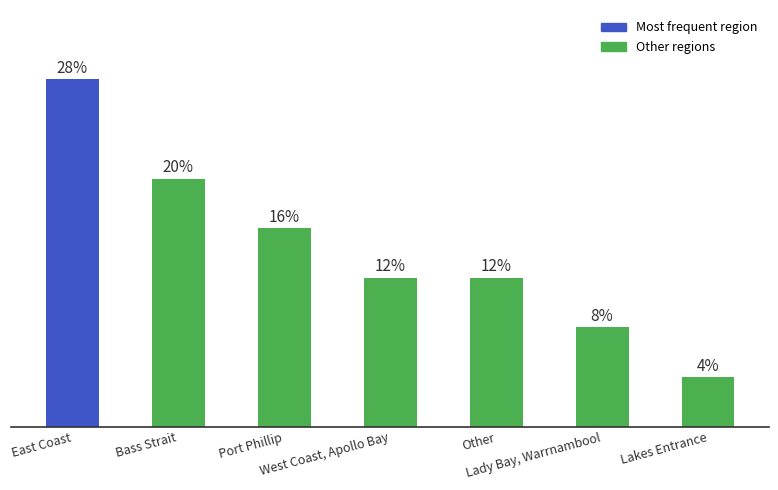

Are the bars horizontal?

No